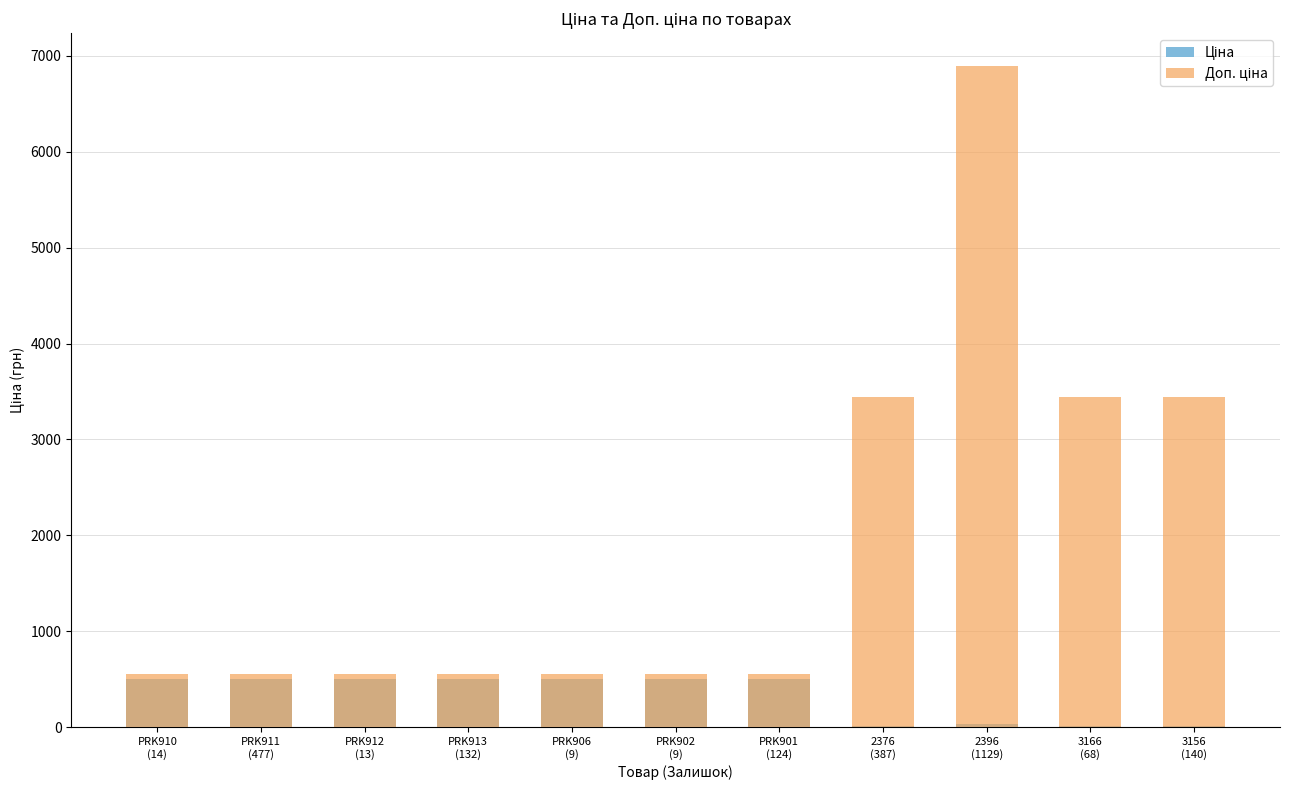

At which label does Ціна reach its minimum?

2376
(387)